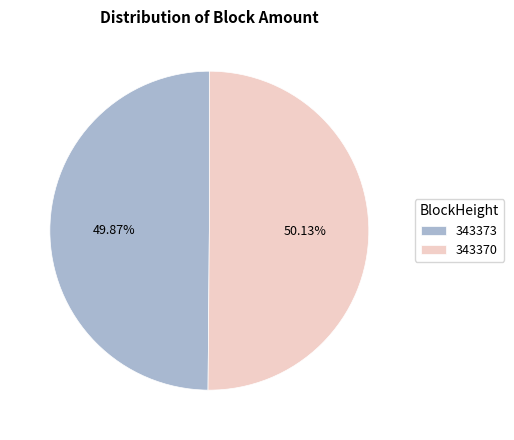

Approximately how many times larger is the value at 343370 compared to 343373?

1.0